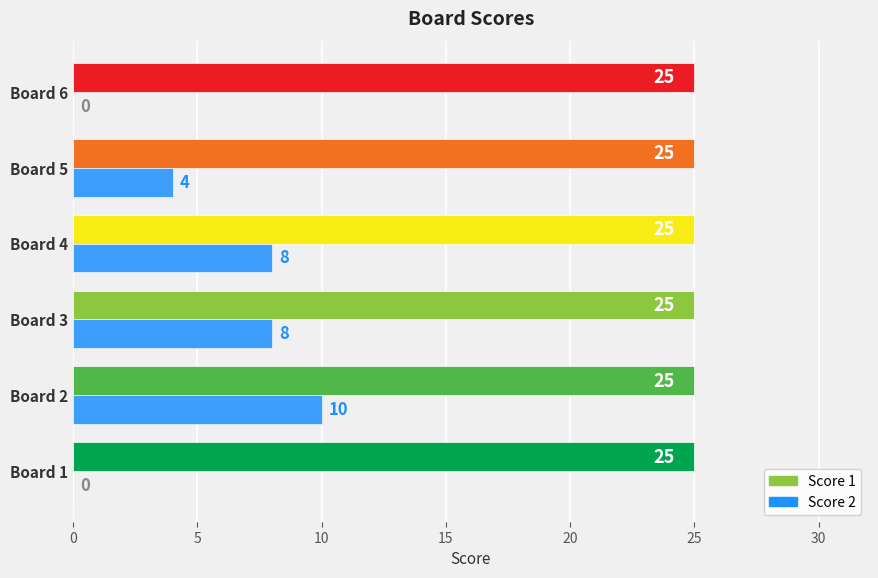

At which label does Score 2 reach its peak?

Board 2